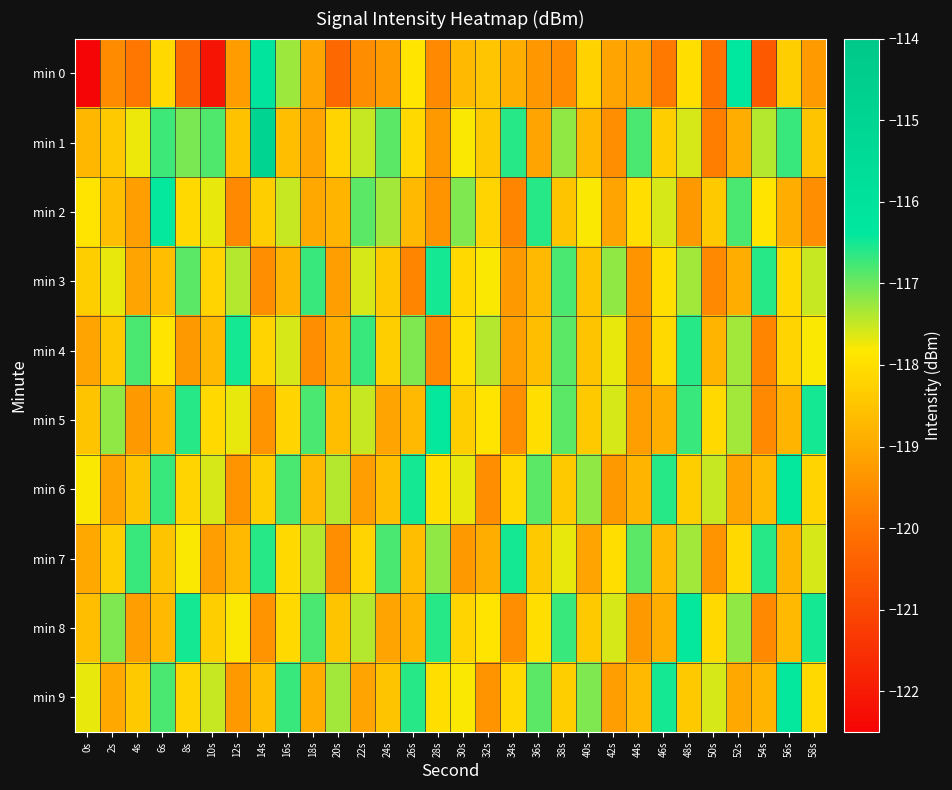

At which category is the sum across all series the highest?

48s